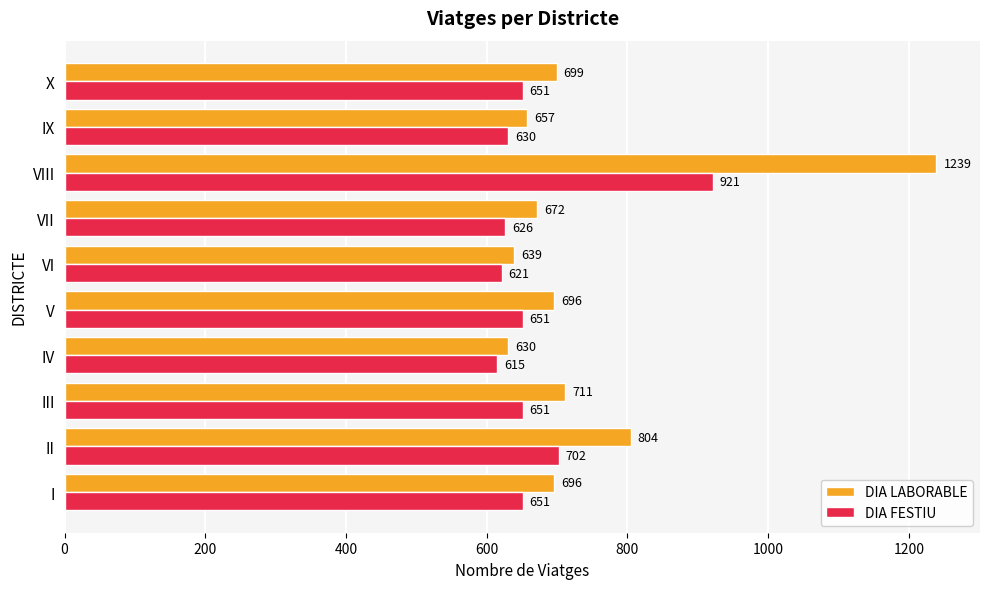

Read the DIA FESTIU value at I.

651.1